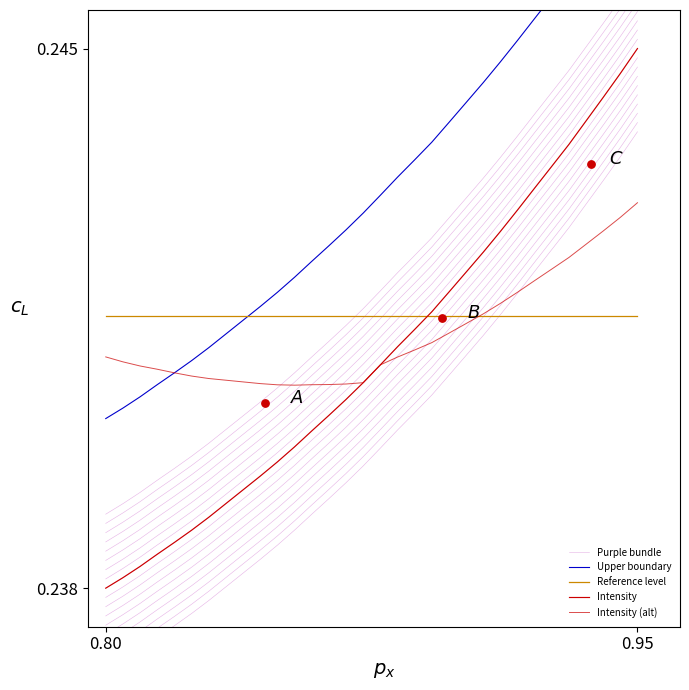

What are all the series names shown in the legend?

Purple bundle, Upper boundary, Reference level, Intensity, Intensity (alt)